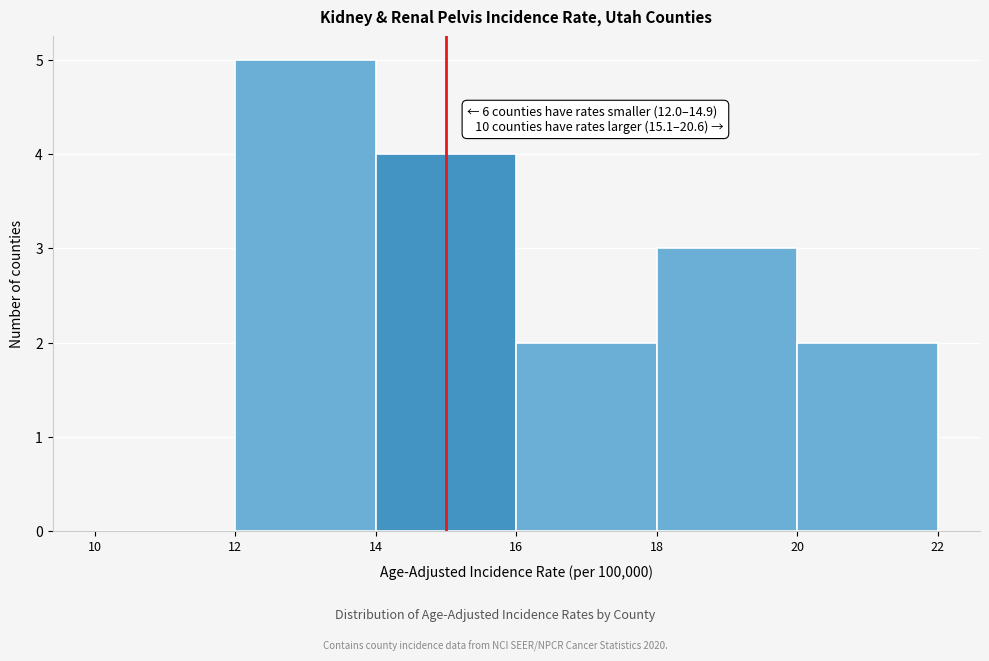

Which range on the x-axis has the tallest bar?

12 to 14